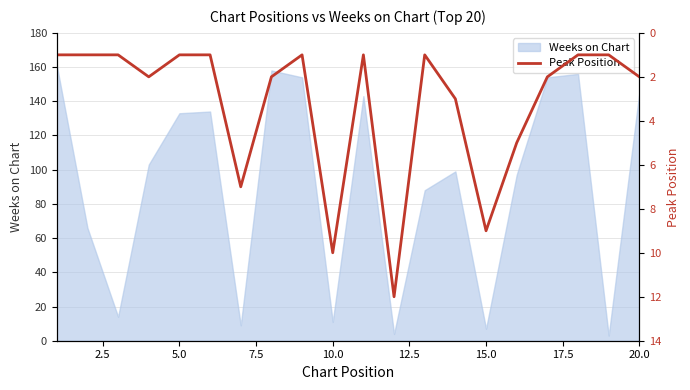

True or false: there are more than 2 points higher than both neighbors.

True